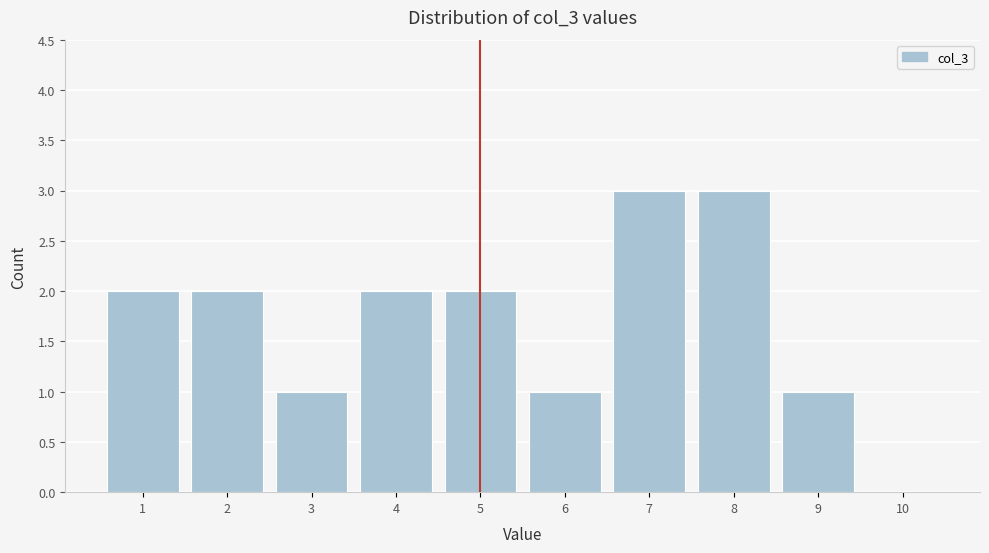

Reading left to right, transcribe this chart: for each bar, give the range it covers on the x-axis and its height. The values are not printed on the chart, so give them approximately, as read against the axis.

0.5 to 1.5: 2
1.5 to 2.5: 2
2.5 to 3.5: 1
3.5 to 4.5: 2
4.5 to 5.5: 2
5.5 to 6.5: 1
6.5 to 7.5: 3
7.5 to 8.5: 3
8.5 to 9.5: 1
9.5 to 10.5: 0